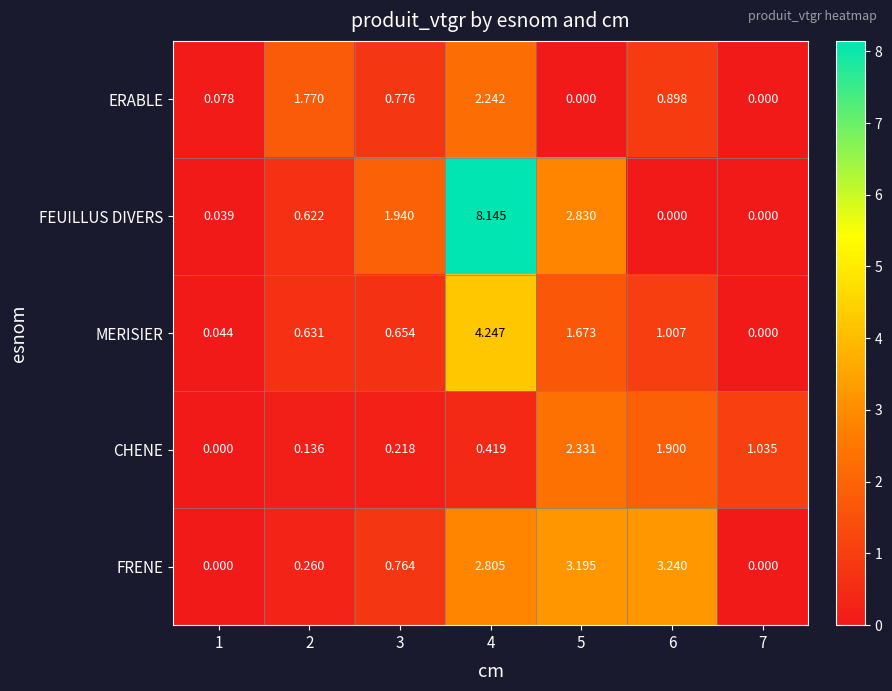

At 5, list the series in order from largest to smallest.

FRENE, FEUILLUS DIVERS, CHENE, MERISIER, ERABLE